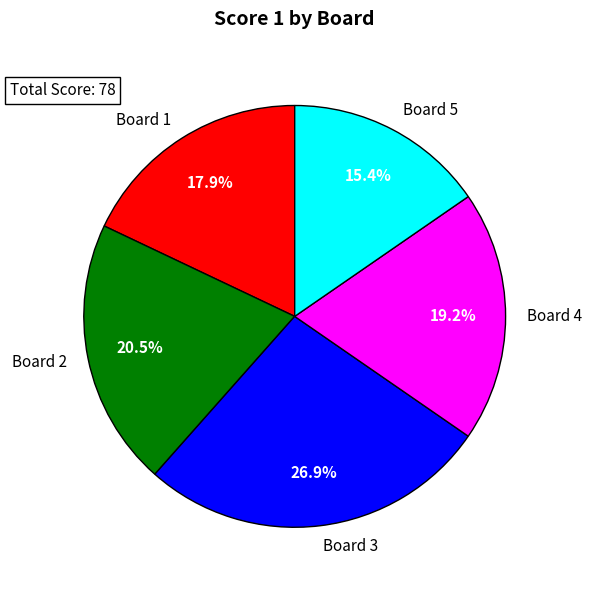

Count the number of slices in the pie.

5